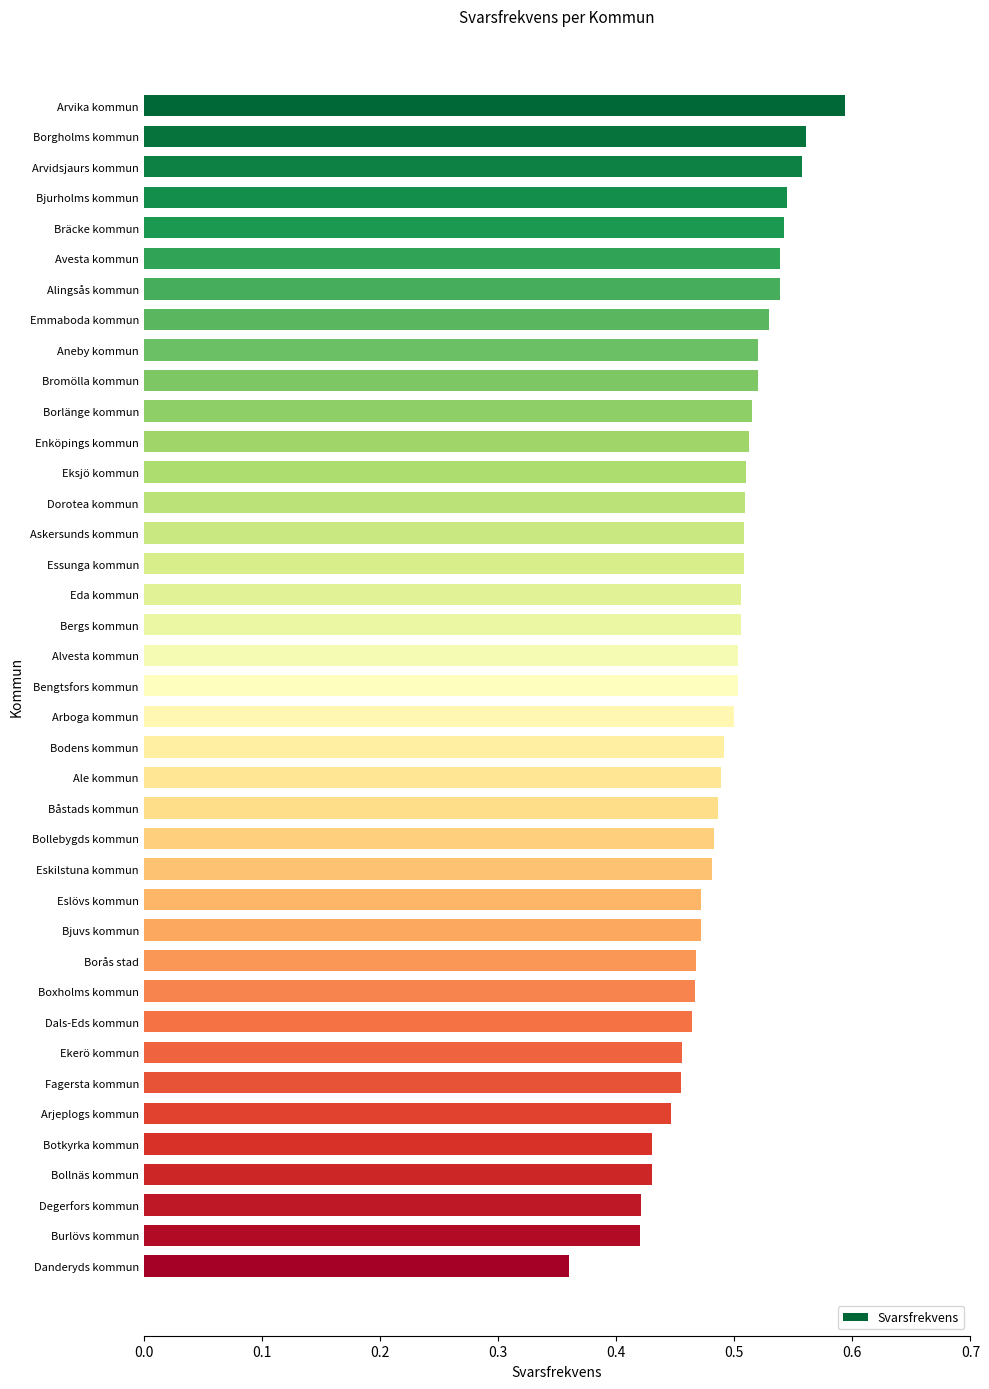

What is the sum of the values at Borlänge kommun and Ale kommun?

1.0